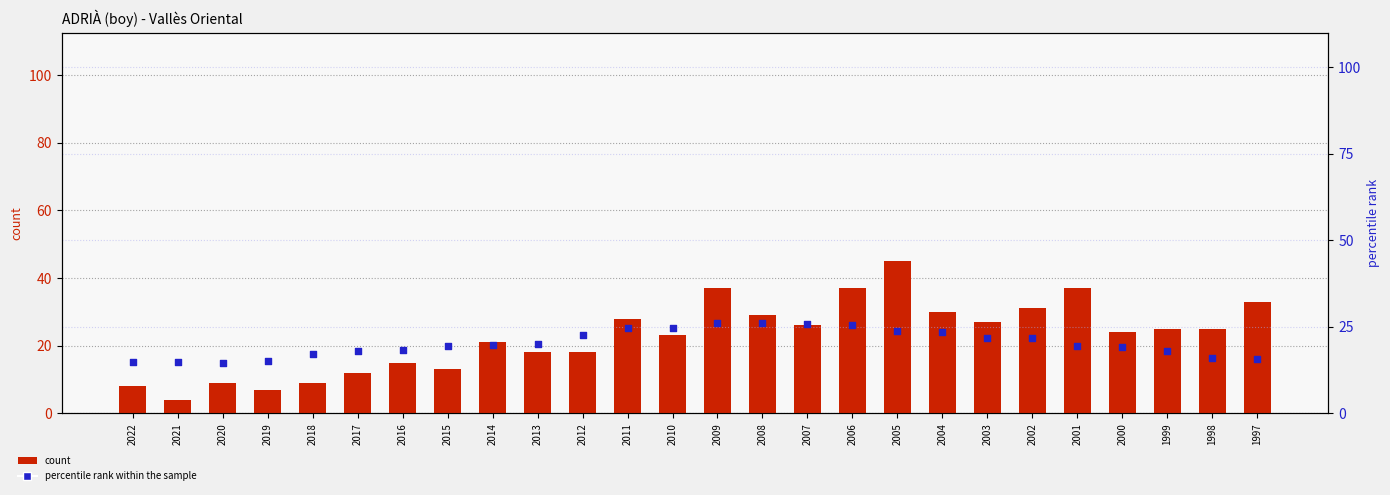

What are all the series names shown in the legend?

count, percentile rank within the sample